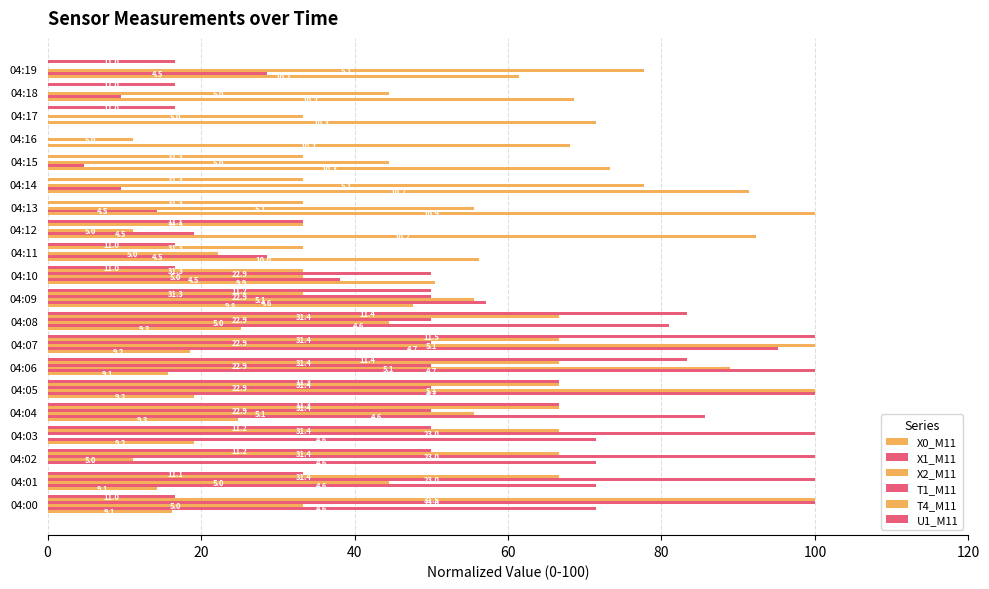

Reading right to left, list all the values displayed in this chart.

X0_M11: 61.4	68.6	71.4	68.1	73.3	91.4	100.0	92.4	56.2	50.5	47.6	25.2	18.6	15.7	19.0	24.8	19.0	0.0	14.3	16.2
X1_M11: 28.6	9.5	0.0	0.0	4.8	9.5	14.3	19.0	28.6	38.1	57.1	81.0	95.2	100.0	100.0	85.7	71.4	71.4	71.4	71.4
X2_M11: 77.8	44.4	33.3	11.1	44.4	77.8	55.6	11.1	22.2	33.3	55.6	44.4	100.0	88.9	100.0	55.6	0.0	11.1	44.4	33.3
T1_M11: 0.0	0.0	0.0	0.0	0.0	0.0	0.0	0.0	0.0	50.0	50.0	50.0	50.0	50.0	50.0	50.0	100.0	100.0	100.0	100.0
T4_M11: 0.0	0.0	0.0	0.0	33.3	33.3	33.3	33.3	33.3	33.3	33.3	66.7	66.7	66.7	66.7	66.7	66.7	66.7	66.7	100.0
U1_M11: 16.7	16.7	16.7	0.0	0.0	0.0	0.0	33.3	16.7	16.7	50.0	83.3	100.0	83.3	66.7	66.7	50.0	50.0	33.3	16.7